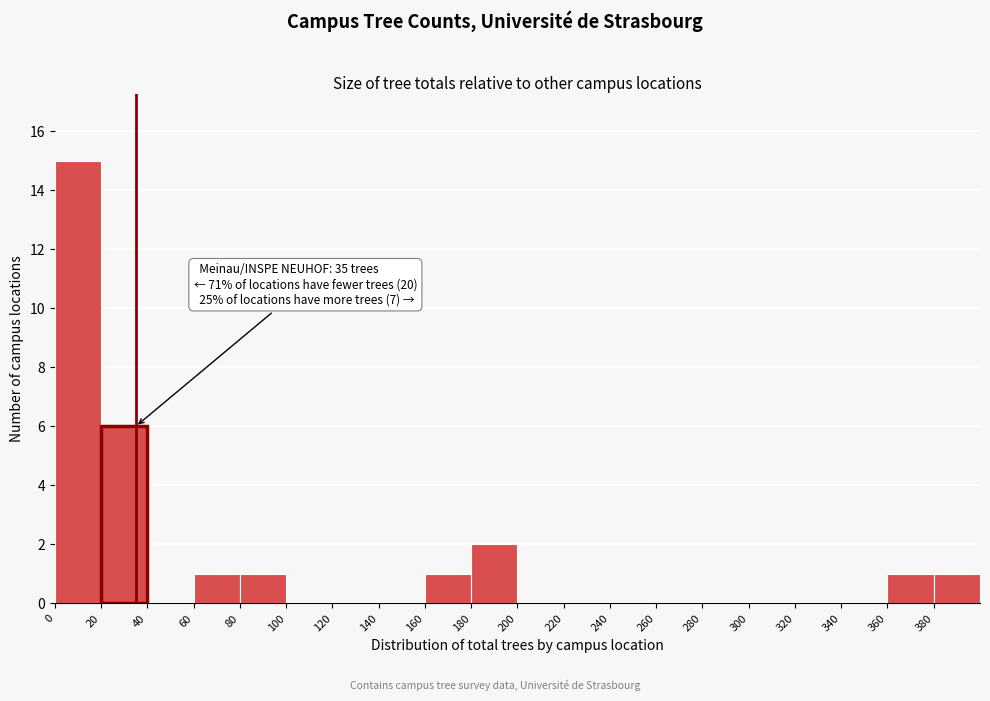

Over which range of the x-axis is the bar tallest?

0 to 20